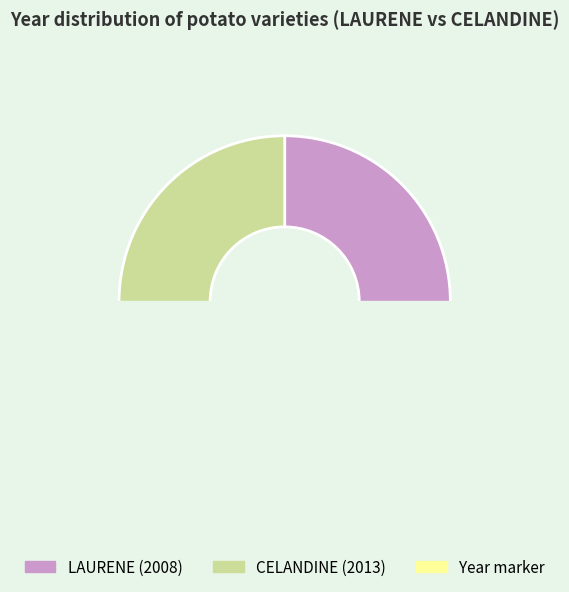

What is the ratio of the value at CELANDINE to the value at LAURENE?

1.0